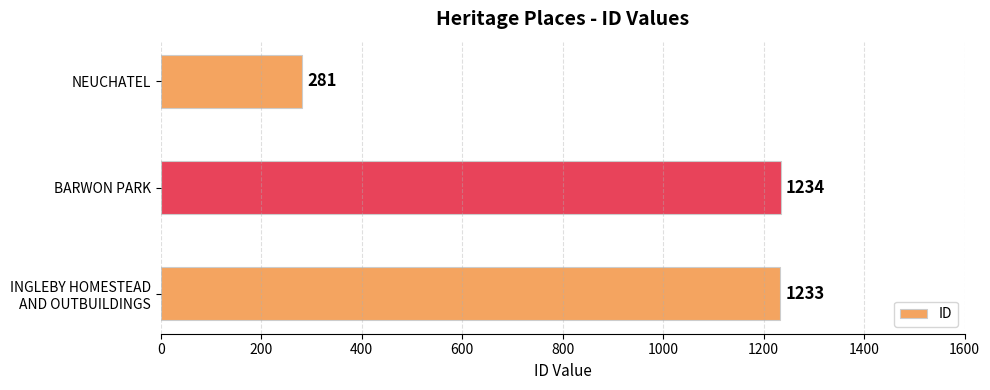

List the labels in order of value, largest first.

BARWON PARK, INGLEBY HOMESTEAD
AND OUTBUILDINGS, NEUCHATEL